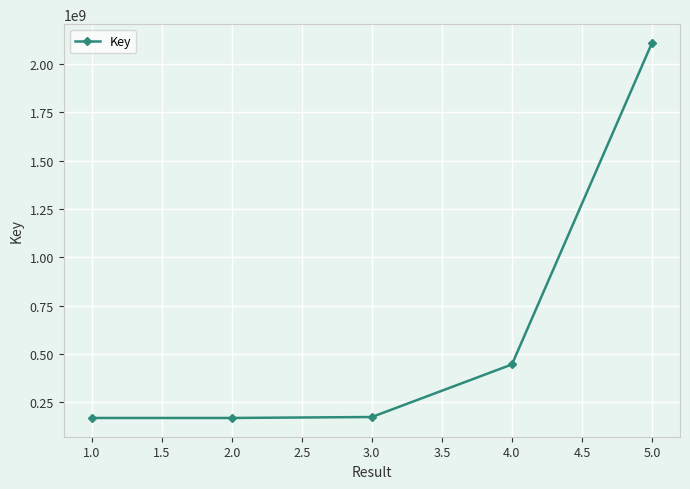

Between 3.0 and 5.0, which is larger?

5.0